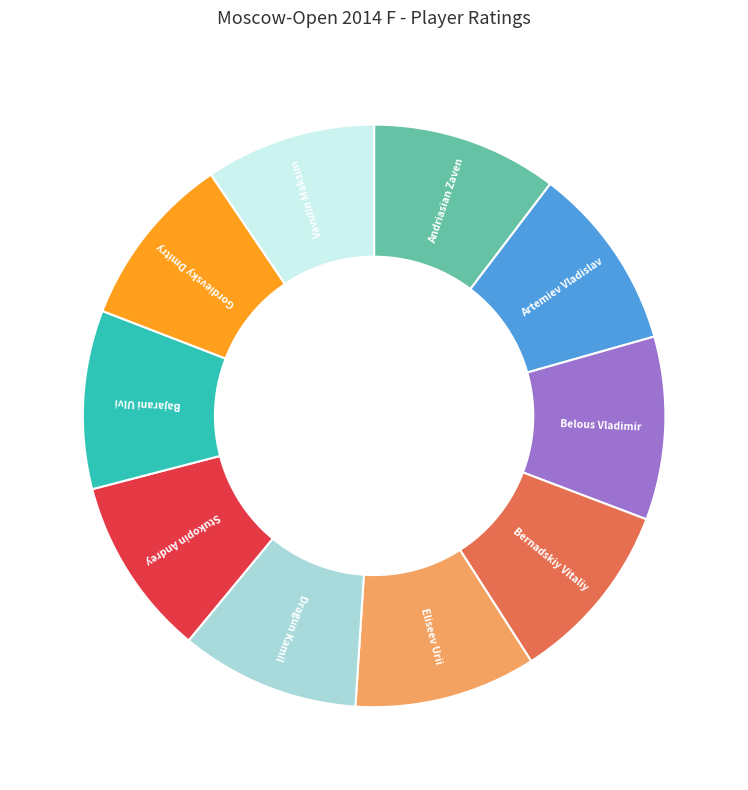

True or false: Bajarani Ulvi accounts for 3% of the total.

False